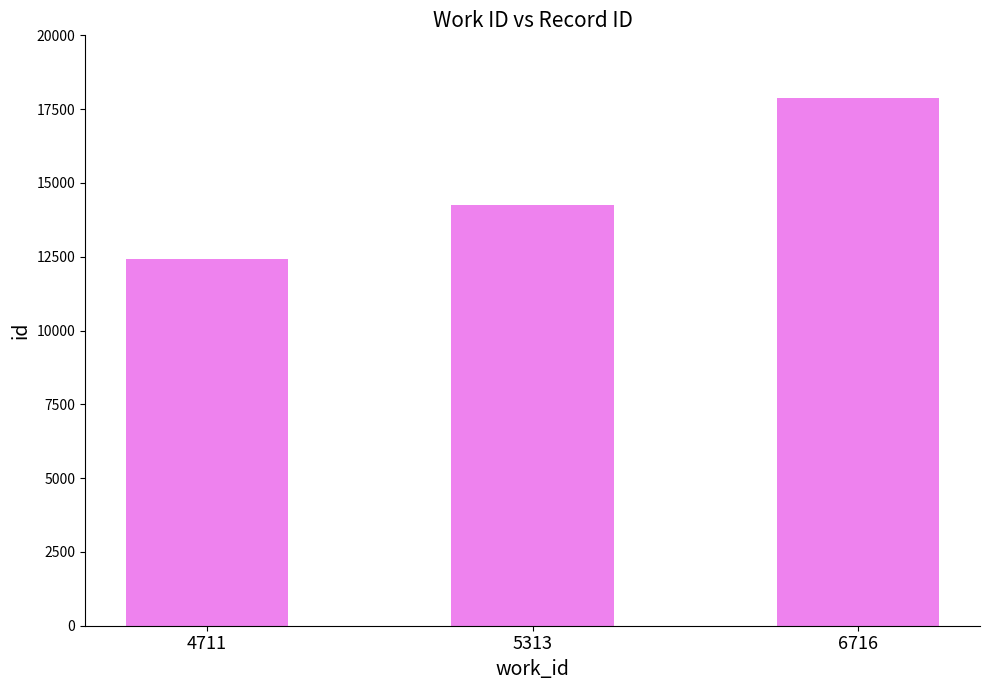

Does the chart contain stacked bars?

No